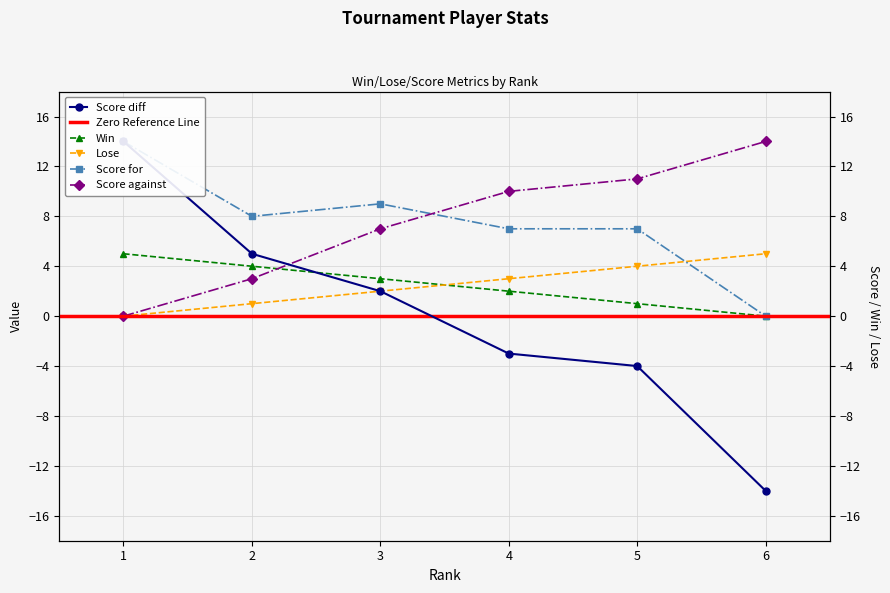

True or false: Win has a value of 1 at 5.

True